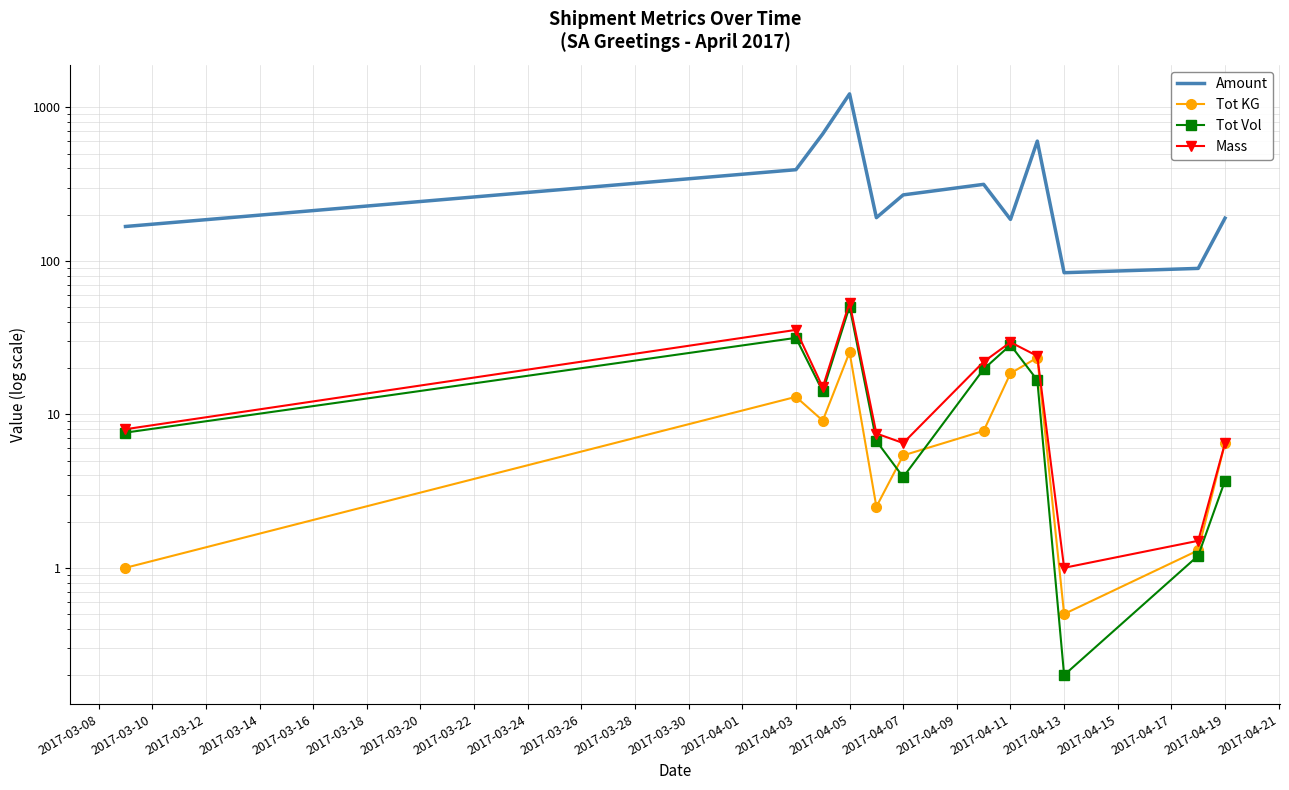

Reading left to right, what are all the values shown in this chart?

Amount: 167.4	392.6	672.0	1224.6	191.2	269.0	315.1	186.2	603.0	83.7	89.3	189.8
Tot KG: 1.0	13.0	9.1	25.4	2.5	5.4	7.8	18.5	23.4	0.5	1.3	6.5
Tot Vol: 7.6	31.5	14.1	50.4	6.7	3.9	19.7	28.3	16.7	0.2	1.2	3.7
Mass: 8.0	35.5	15.0	53.5	7.5	6.5	22.0	29.5	24.0	1.0	1.5	6.5